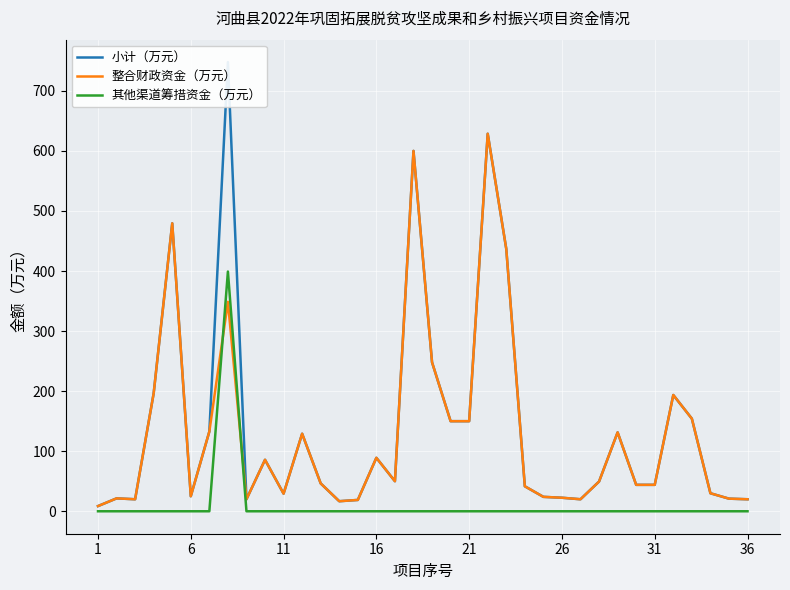

What is the sum of all 整合财政资金（万元） values?

4726.8